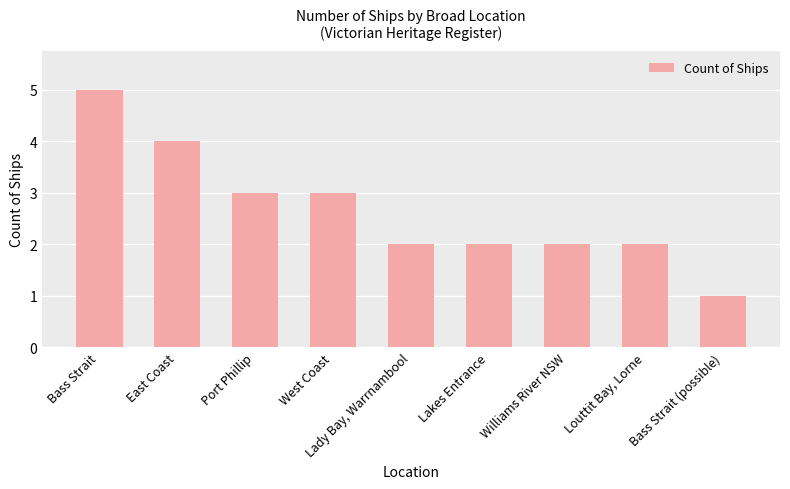

What is the greatest value displayed?

5